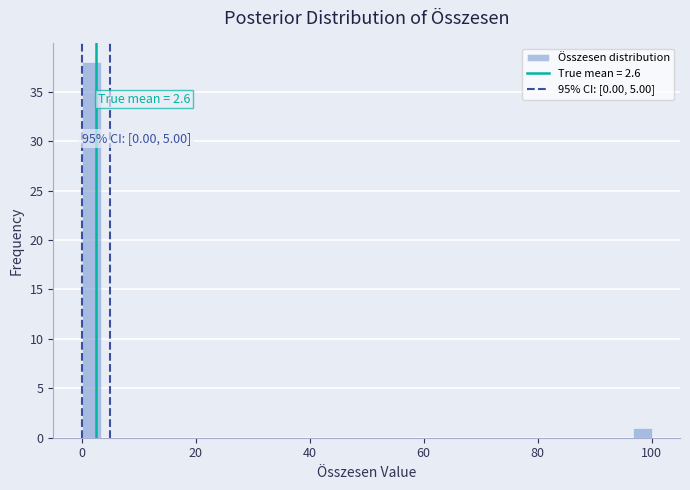

Around what value on the x-axis is the tallest bar? Give the approximate position of its centre, as read against the axis.

2